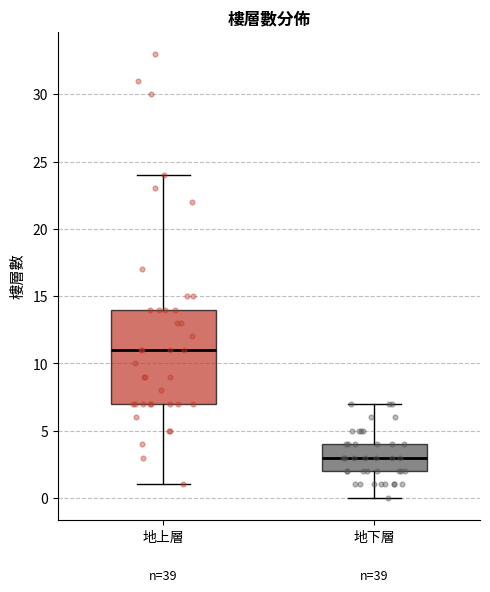

Reading left to right, transcribe this box plot: for each box, give where its median line is, the range the box spans, and where its two whiskers end, as read against the y-axis. The values are not printed on the chart, so give them approximately, as read against the axis.

地上層: median 11, box 7 to 14, whiskers 1 to 24
地下層: median 3, box 2 to 4, whiskers 0 to 7